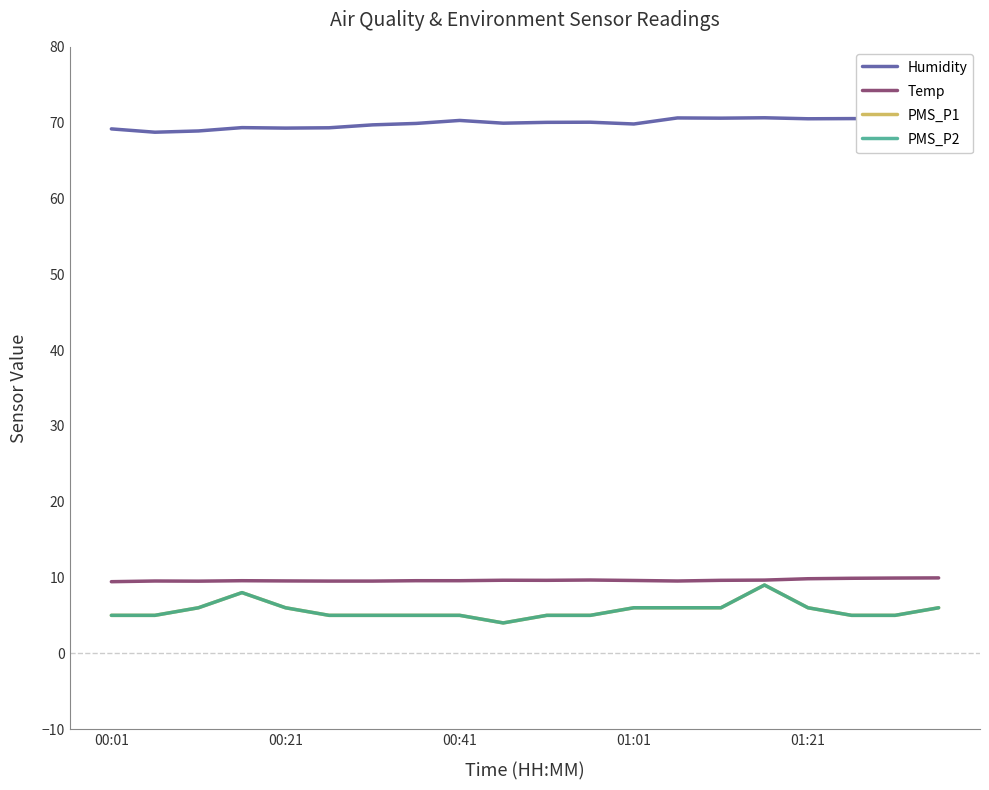

Does the chart display data point markers on the line(s)?

No